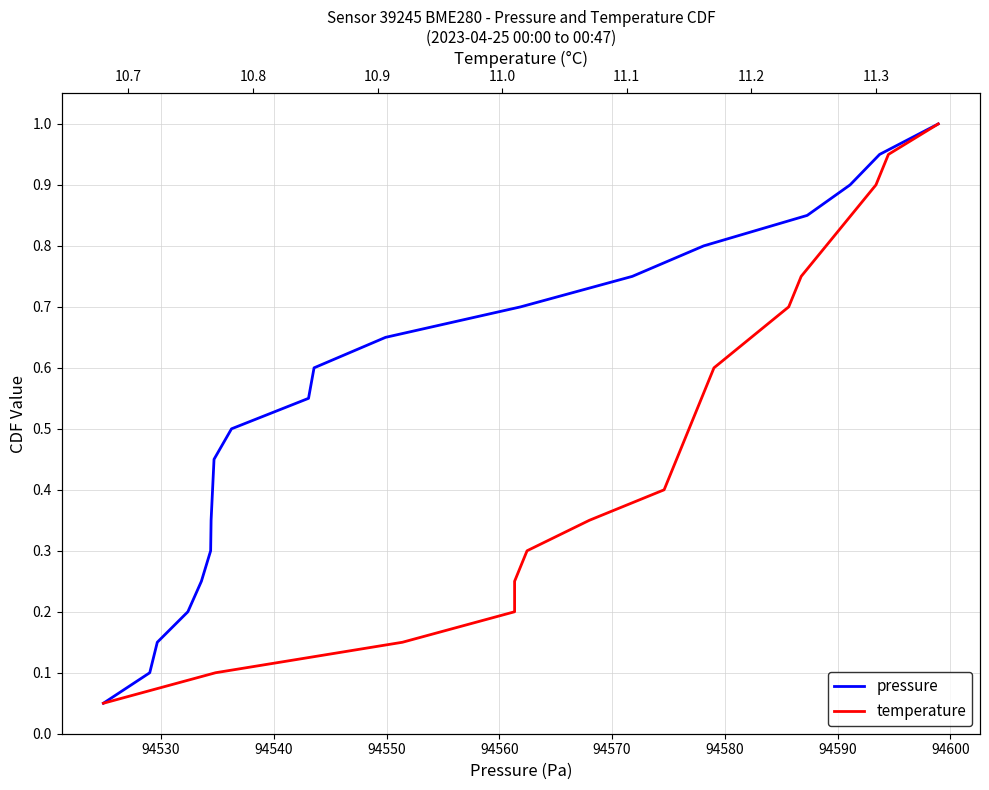

The temperature series shows 0.0 at 94530. True or false?

False